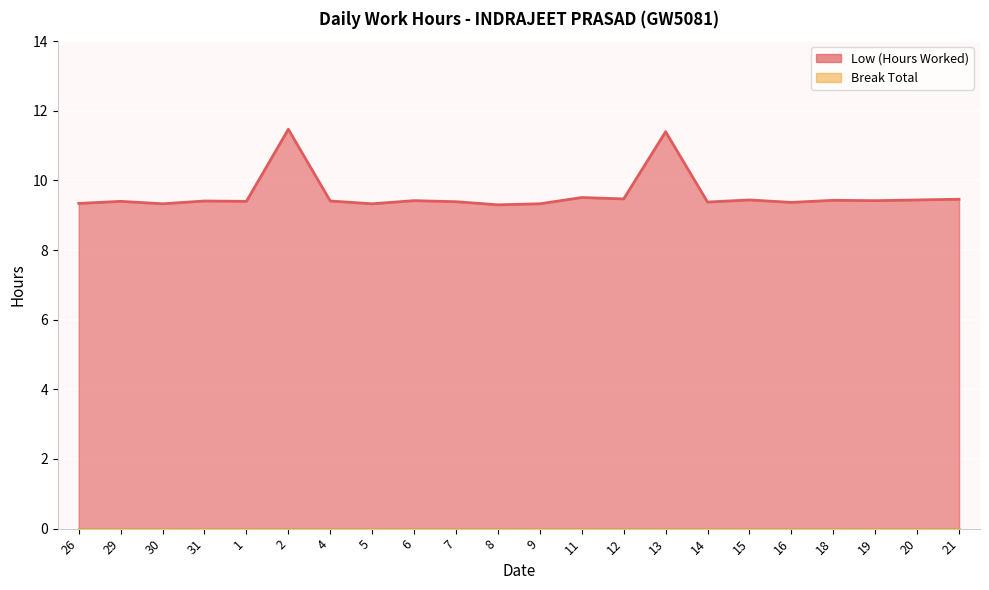

What is the maximum value shown in the chart?

11.5